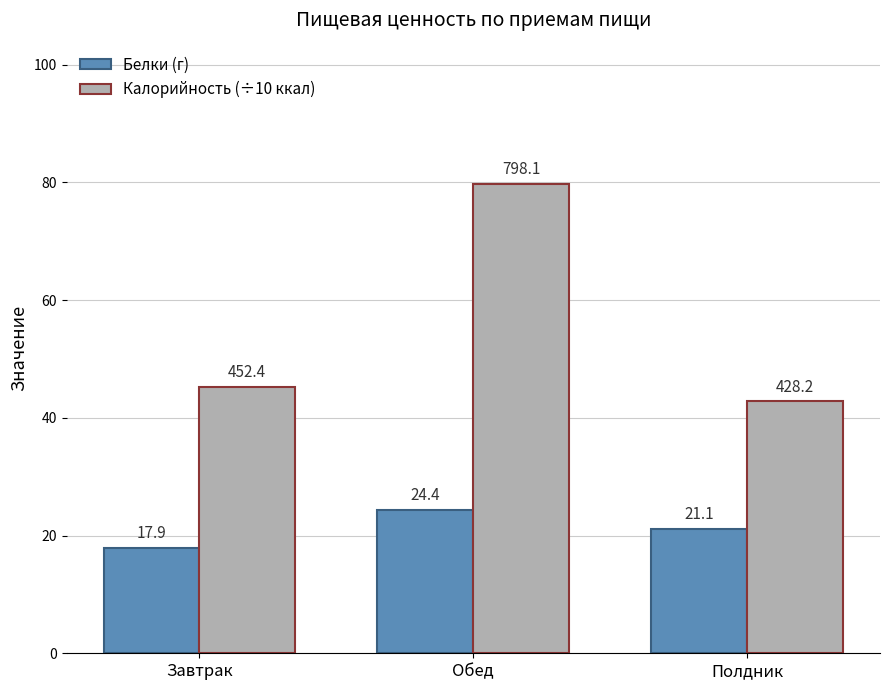

What is the difference between the Белки (г) values at Обед and Завтрак?

6.4